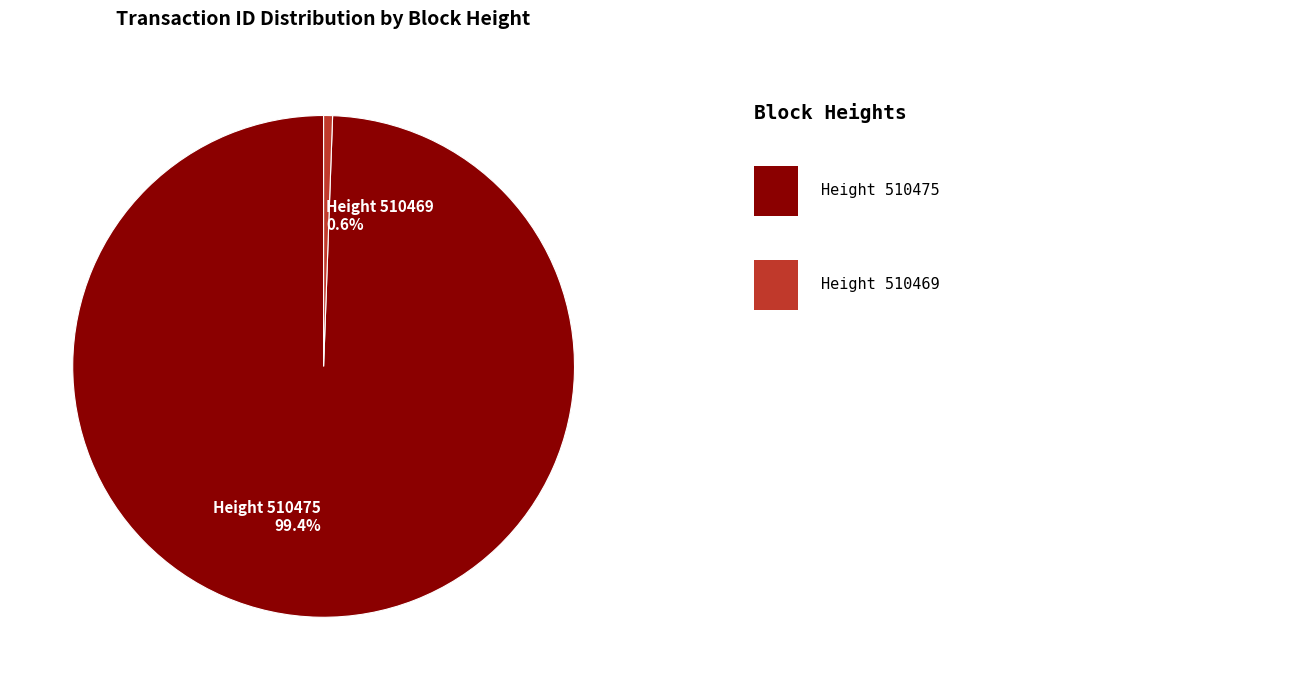

To the nearest percent, what is the average slice percentage?

50%